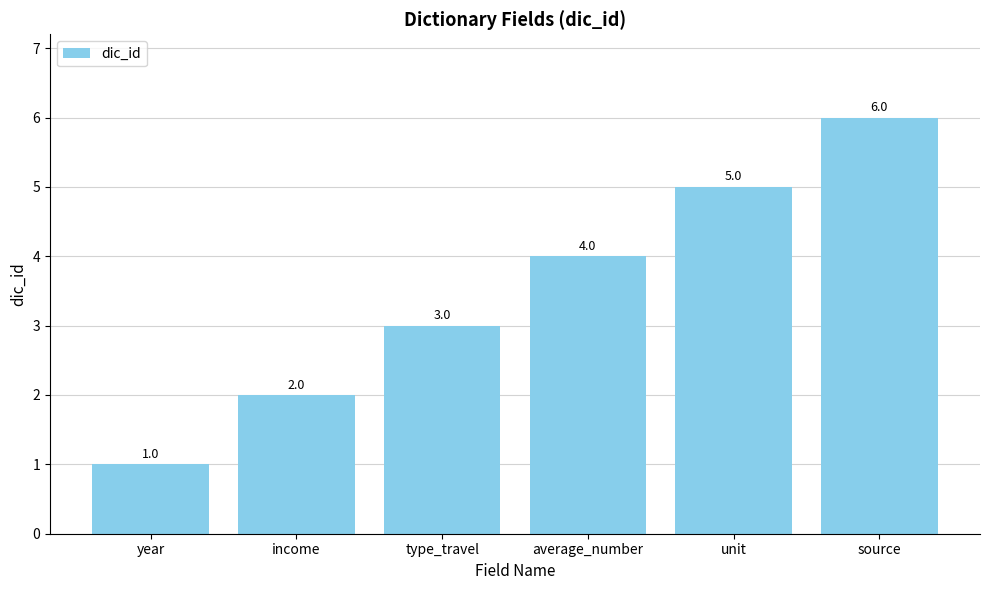

True or false: the data shows 1 at unit.

False